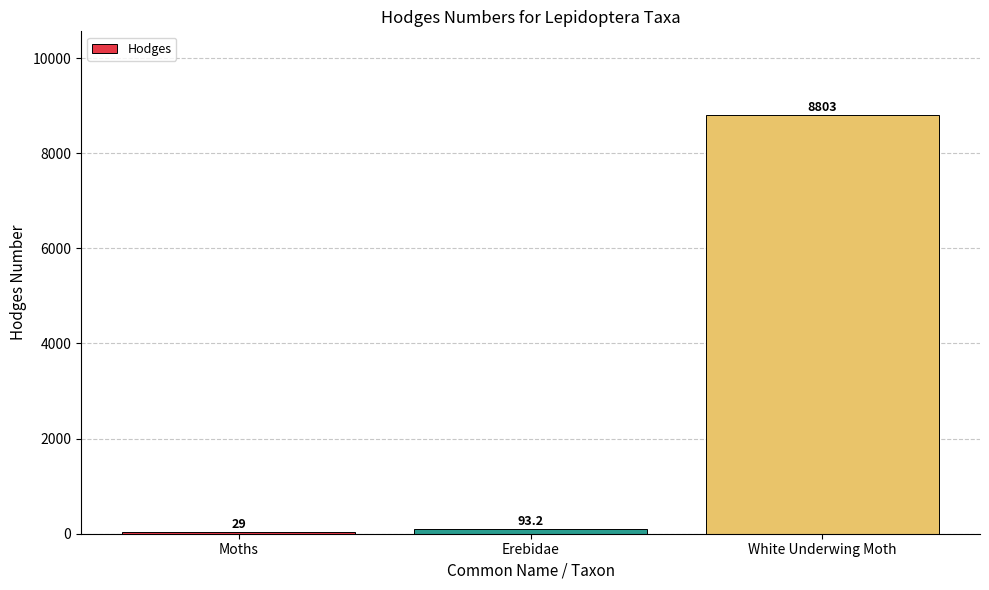

What is the sum of all values?

8925.2